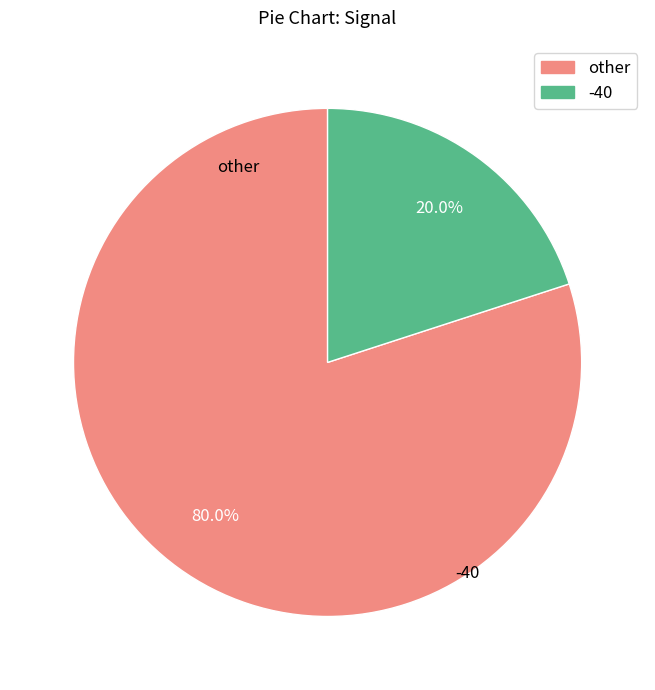

Does any single category account for the majority?

Yes